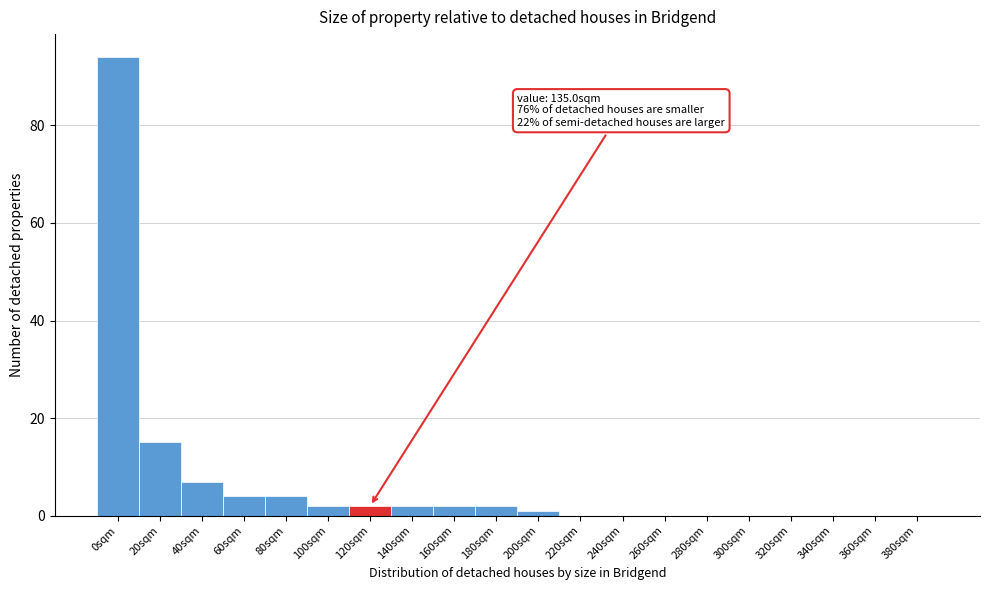

Reading right to left, extract all data points from this chart.

380sqm=0	360sqm=0	340sqm=0	320sqm=0	300sqm=0	280sqm=0	260sqm=0	240sqm=0	220sqm=0	200sqm=1	180sqm=2	160sqm=2	140sqm=2	120sqm=2	100sqm=2	80sqm=4	60sqm=4	40sqm=7	20sqm=15	0sqm=94